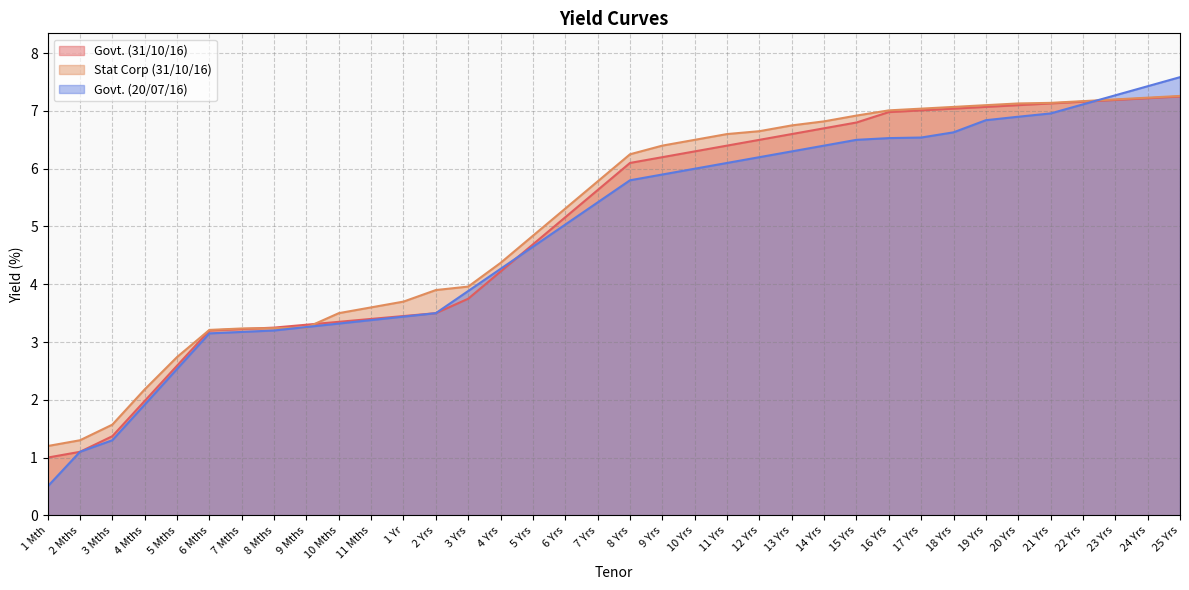

Reading left to right, what are all the values shown in this chart?

Govt. (31/10/16): 1 Mth=1.0	2 Mths=1.1	3 Mths=1.4	4 Mths=2.0	5 Mths=2.6	6 Mths=3.2	7 Mths=3.2	8 Mths=3.2	9 Mths=3.3	10 Mths=3.4	11 Mths=3.4	1 Yr=3.5	2 Yrs=3.5	3 Yrs=3.8	4 Yrs=4.2	5 Yrs=4.7	6 Yrs=5.2	7 Yrs=5.6	8 Yrs=6.1	9 Yrs=6.2	10 Yrs=6.3	11 Yrs=6.4	12 Yrs=6.5	13 Yrs=6.6	14 Yrs=6.7	15 Yrs=6.8	16 Yrs=7.0	17 Yrs=7.0	18 Yrs=7.0	19 Yrs=7.1	20 Yrs=7.1	21 Yrs=7.1	22 Yrs=7.2	23 Yrs=7.2	24 Yrs=7.2	25 Yrs=7.2
Stat Corp (31/10/16): 1 Mth=1.2	2 Mths=1.3	3 Mths=1.6	4 Mths=2.2	5 Mths=2.7	6 Mths=3.2	7 Mths=3.2	8 Mths=3.2	9 Mths=3.2	10 Mths=3.5	11 Mths=3.6	1 Yr=3.7	2 Yrs=3.9	3 Yrs=4.0	4 Yrs=4.4	5 Yrs=4.8	6 Yrs=5.3	7 Yrs=5.8	8 Yrs=6.2	9 Yrs=6.4	10 Yrs=6.5	11 Yrs=6.6	12 Yrs=6.7	13 Yrs=6.8	14 Yrs=6.8	15 Yrs=6.9	16 Yrs=7.0	17 Yrs=7.0	18 Yrs=7.1	19 Yrs=7.1	20 Yrs=7.1	21 Yrs=7.1	22 Yrs=7.2	23 Yrs=7.2	24 Yrs=7.2	25 Yrs=7.3
Govt. (20/07/16): 1 Mth=0.5	2 Mths=1.1	3 Mths=1.3	4 Mths=1.9	5 Mths=2.5	6 Mths=3.1	7 Mths=3.2	8 Mths=3.2	9 Mths=3.3	10 Mths=3.3	11 Mths=3.4	1 Yr=3.4	2 Yrs=3.5	3 Yrs=3.9	4 Yrs=4.3	5 Yrs=4.7	6 Yrs=5.0	7 Yrs=5.4	8 Yrs=5.8	9 Yrs=5.9	10 Yrs=6.0	11 Yrs=6.1	12 Yrs=6.2	13 Yrs=6.3	14 Yrs=6.4	15 Yrs=6.5	16 Yrs=6.5	17 Yrs=6.5	18 Yrs=6.6	19 Yrs=6.8	20 Yrs=6.9	21 Yrs=7.0	22 Yrs=7.1	23 Yrs=7.3	24 Yrs=7.4	25 Yrs=7.6